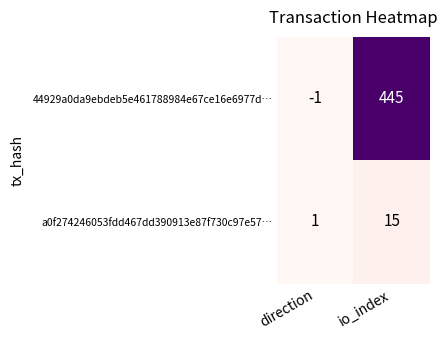

At direction, list the series in order from largest to smallest.

a0f274246053fdd467dd390913e87f730c97e57…, 44929a0da9ebdeb5e461788984e67ce16e6977d…